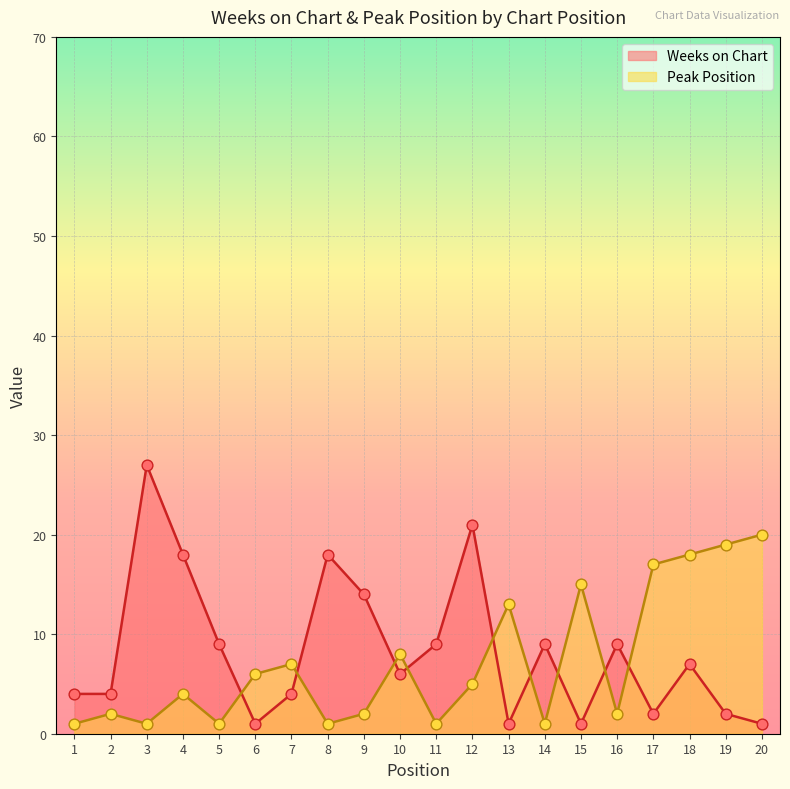

At which category is the sum across all series the highest?

3